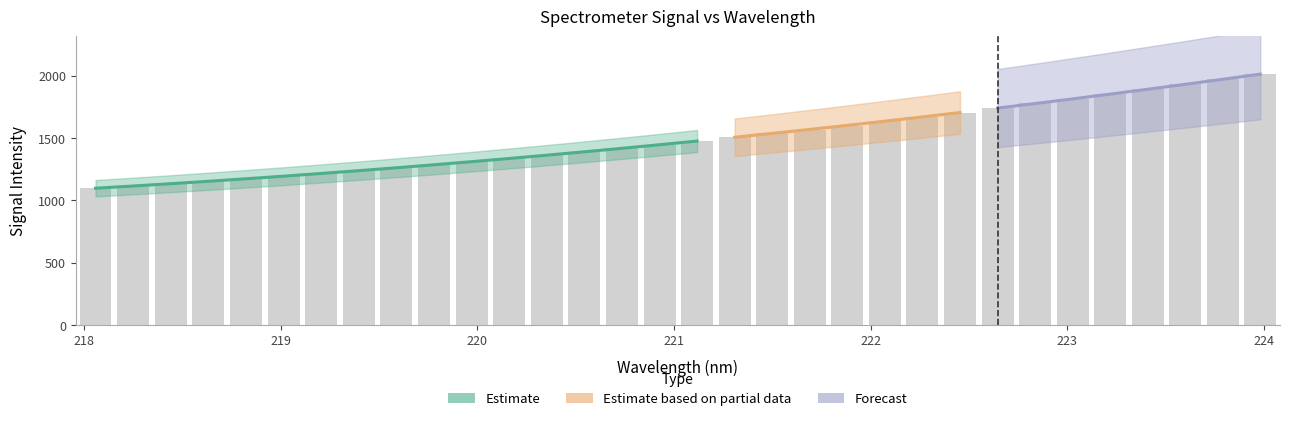

Rank the categories by value from highest to lowest.

223.9802, 223.7895, 223.5987, 223.408, 223.2172, 223.0264, 222.8355, 222.6447, 222.4538, 222.263, 222.0721, 221.8812, 221.6902, 221.4993, 221.3083, 221.1174, 220.9264, 220.7354, 220.5444, 220.3533, 220.1623, 219.9712, 219.7801, 219.589, 219.3979, 219.2067, 219.0156, 218.8244, 218.6332, 218.442, 218.2508, 218.0596